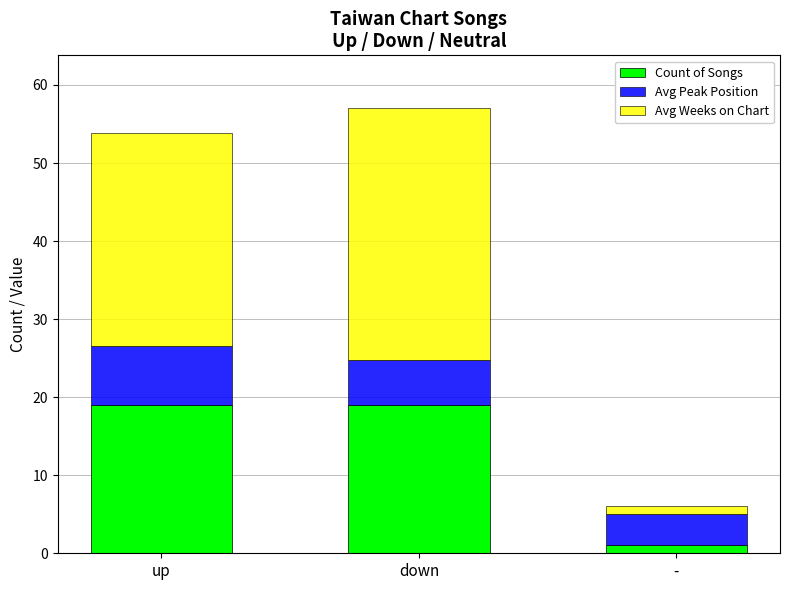

At which category is the sum across all series the highest?

down